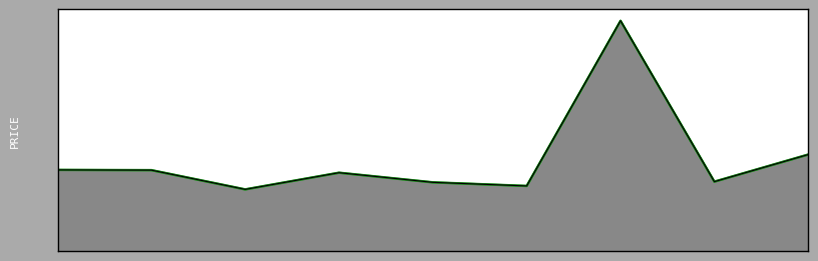

The chart shows a value of 5469.2 at 3. True or false?

False